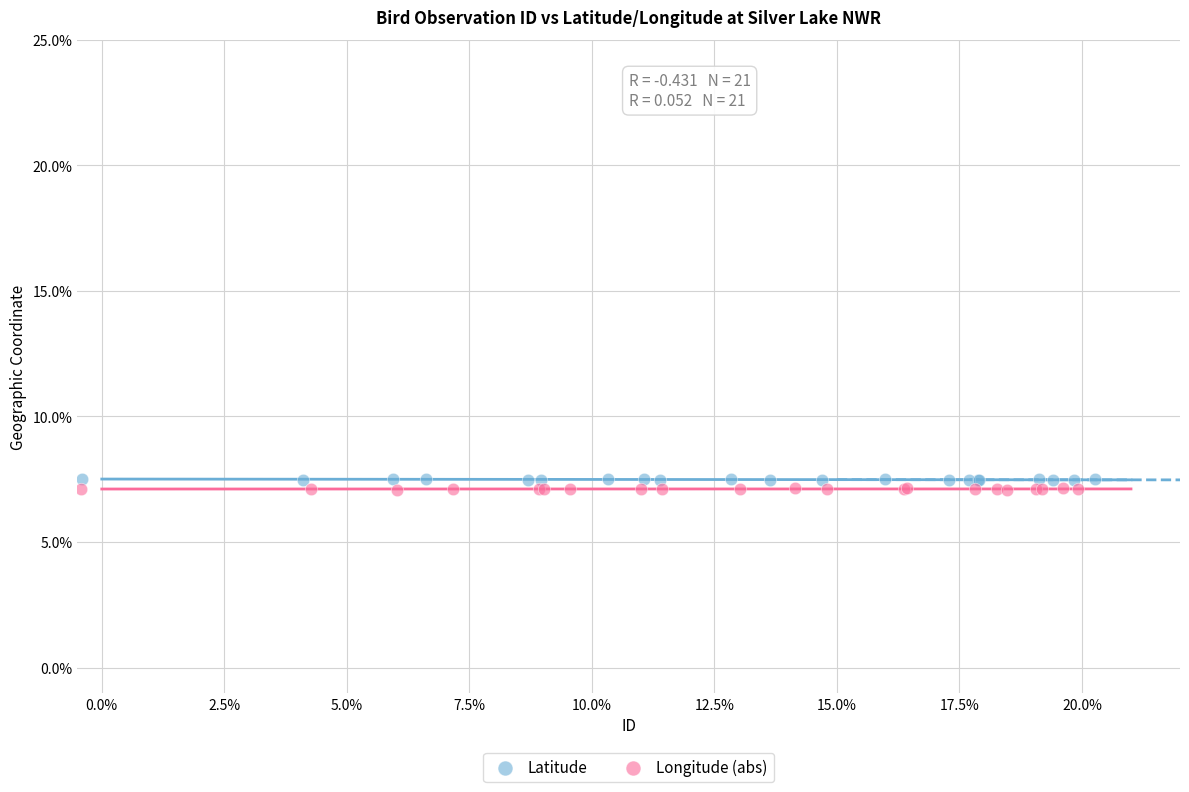

Which series contains the highest Y value?

Latitude